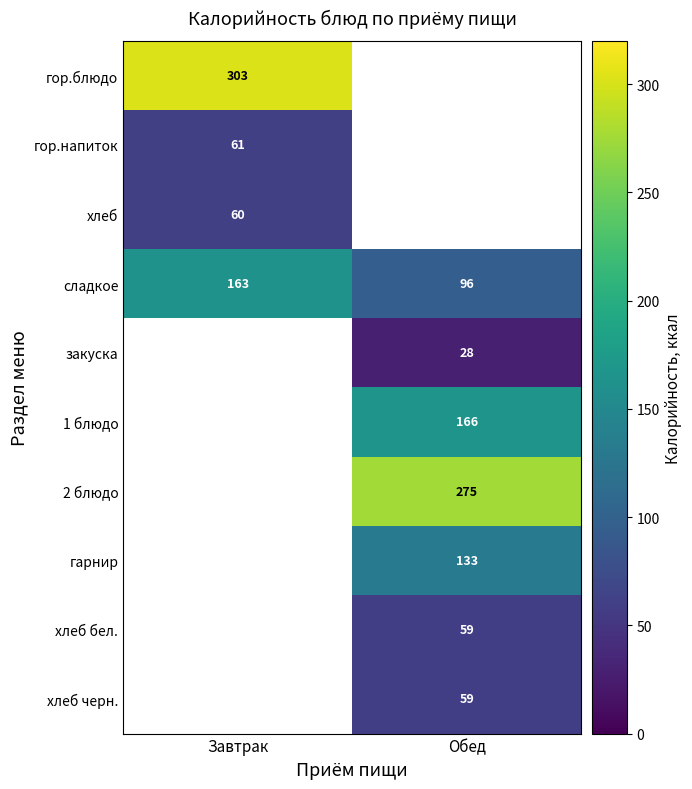

True or false: 2 блюдо has a value of 99 at Обед.

False